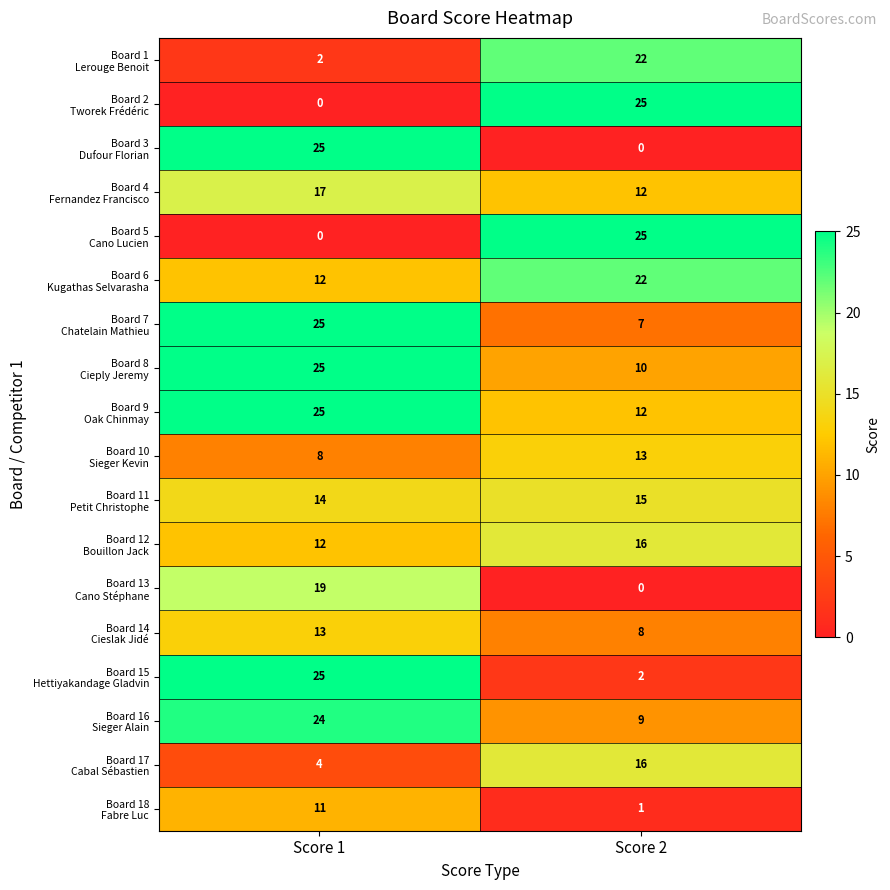

What is the total value across all series at Score 2?

215